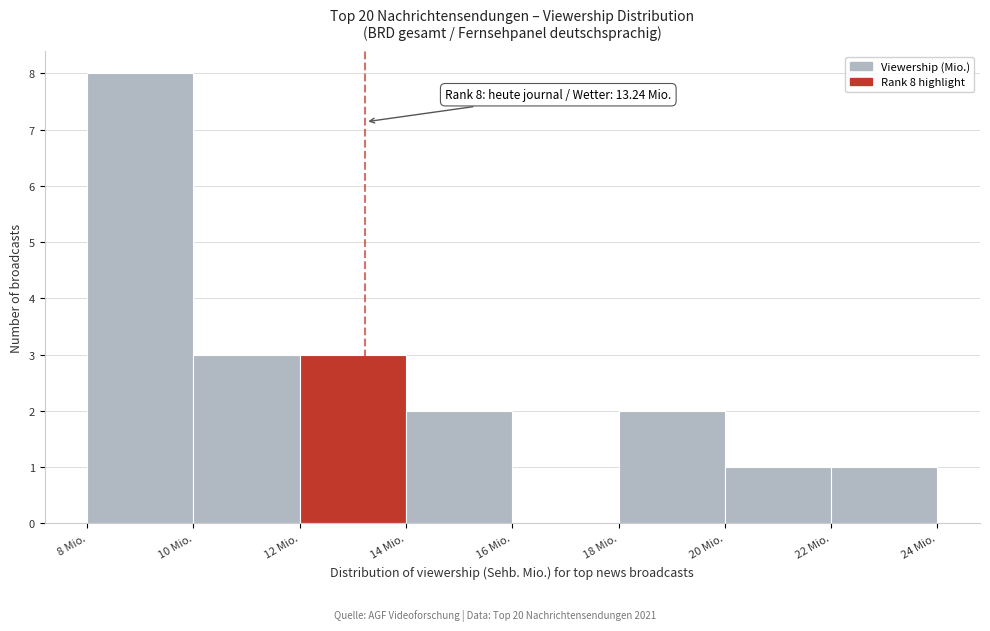

Which range on the x-axis has the tallest bar?

8 to 10